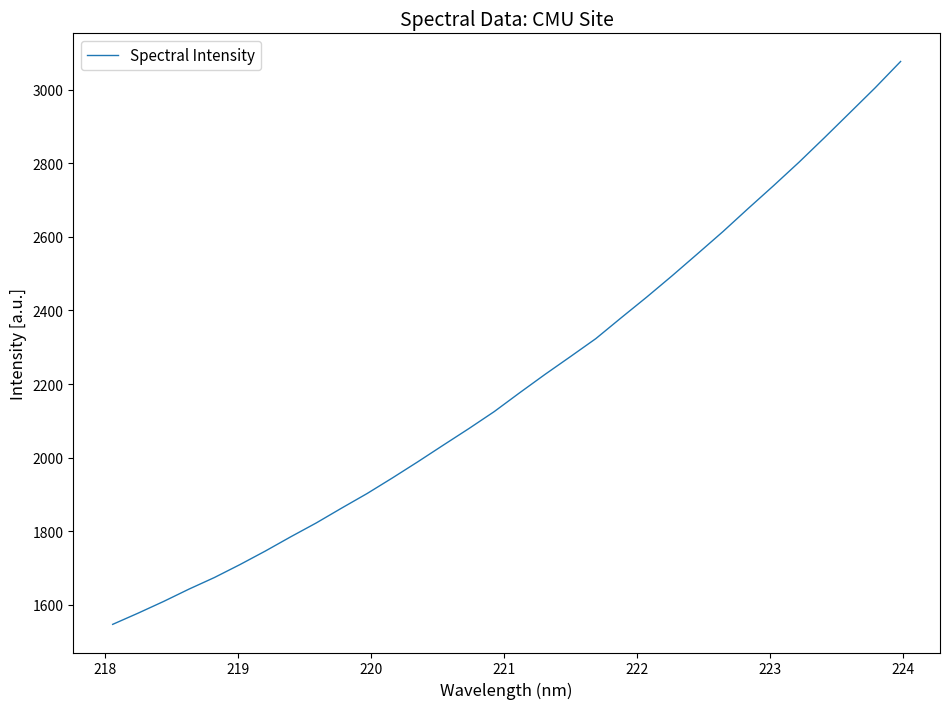

What is the smallest value displayed?

1547.4